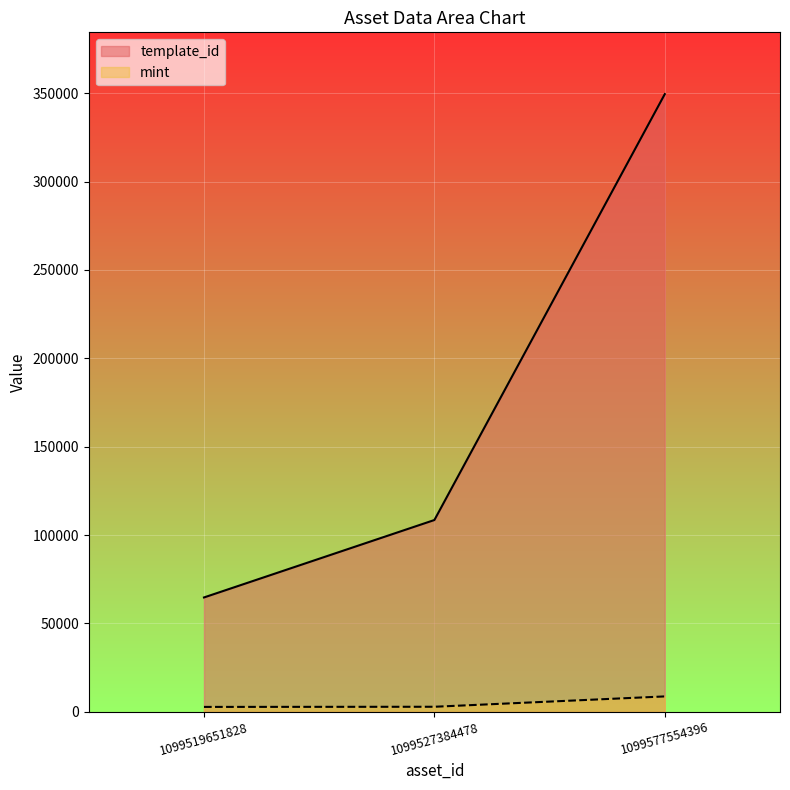

Which category has the highest value in the template_id series?

1099577554396